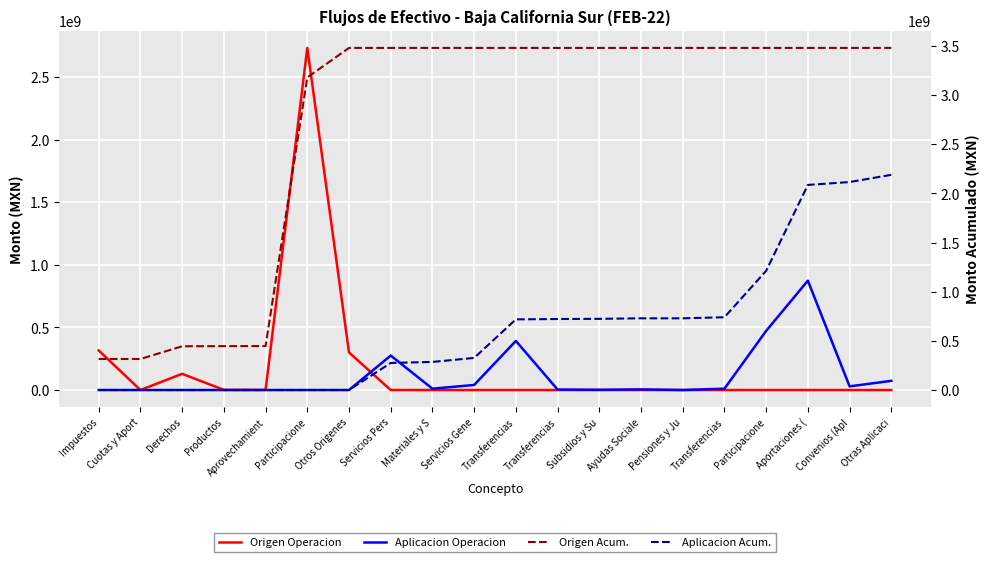

What is the value of the Origen Operacion point at the 5th from the left?

987150.6